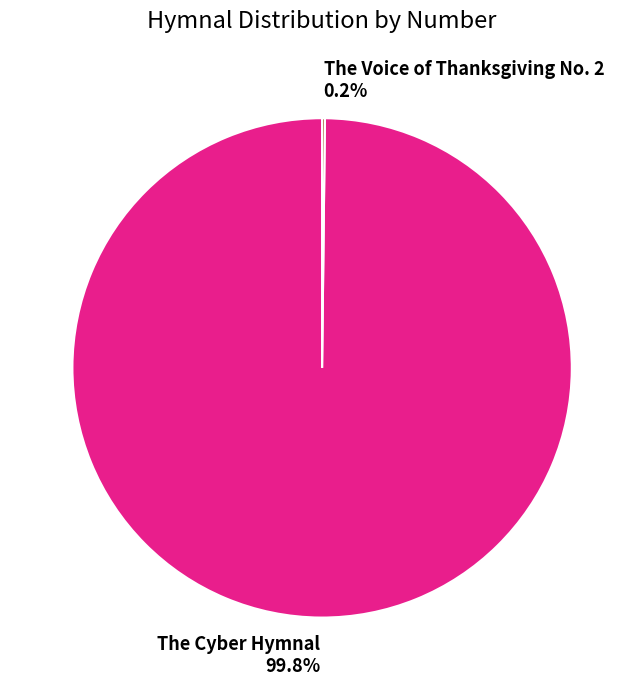

Is there any slice that represents more than half of the pie?

Yes